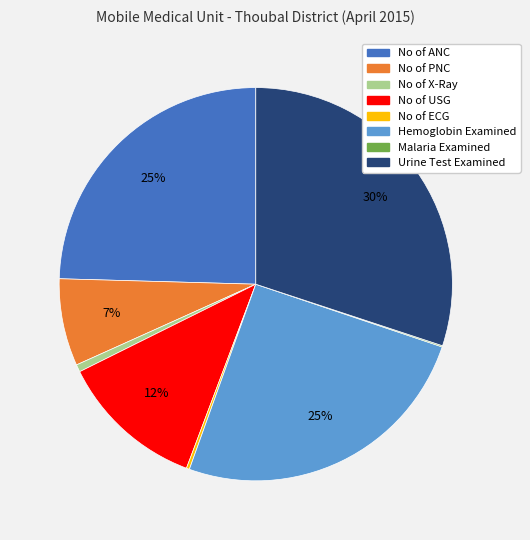

To the nearest percent, what is the difference between the largest and smallest slice percentages?

30%